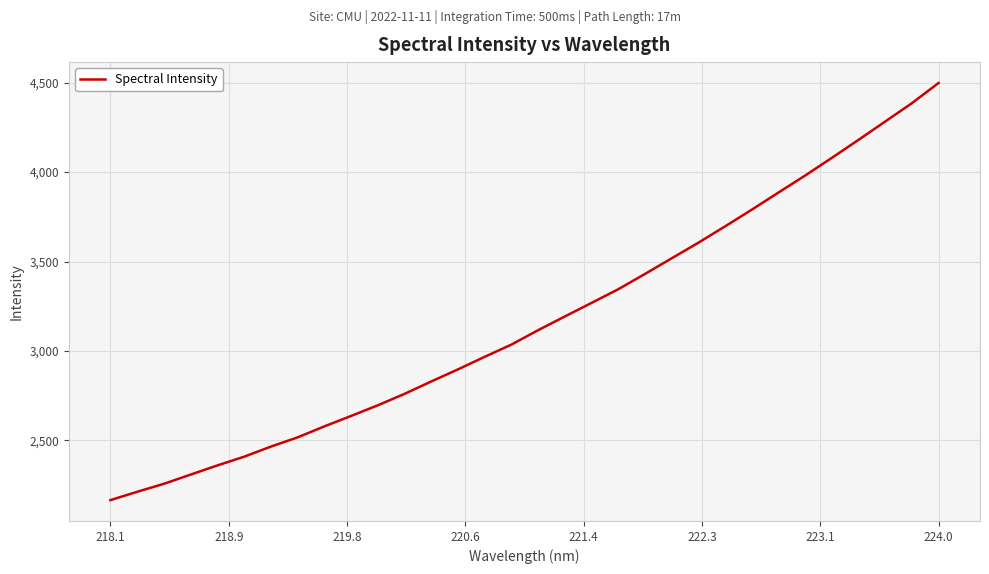

What is the sum of all values?

101342.0